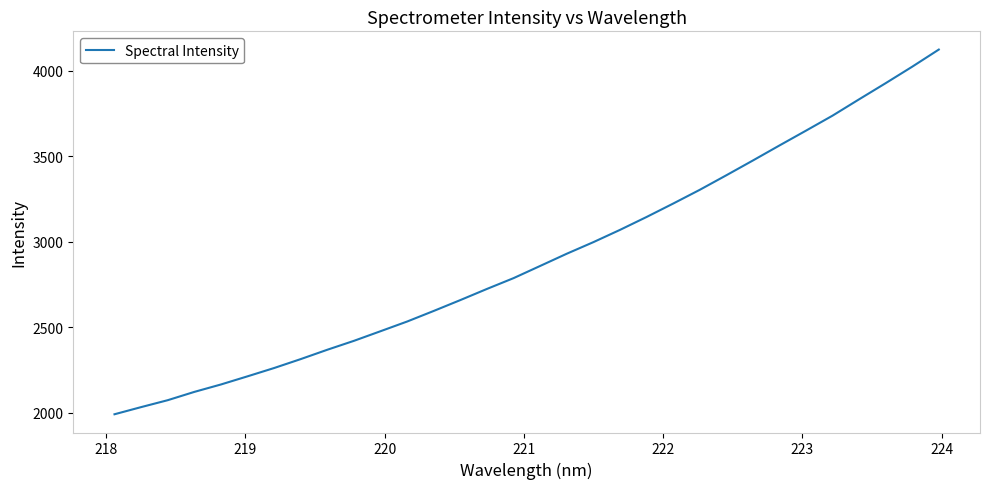

What is the greatest value displayed?

4123.1